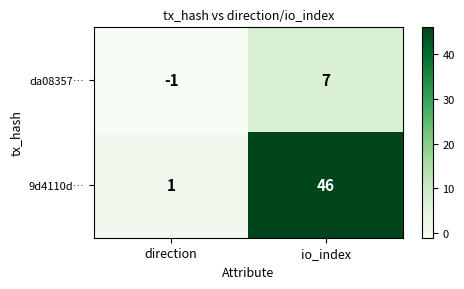

Which series has the widest spread of values?

9d4110d…